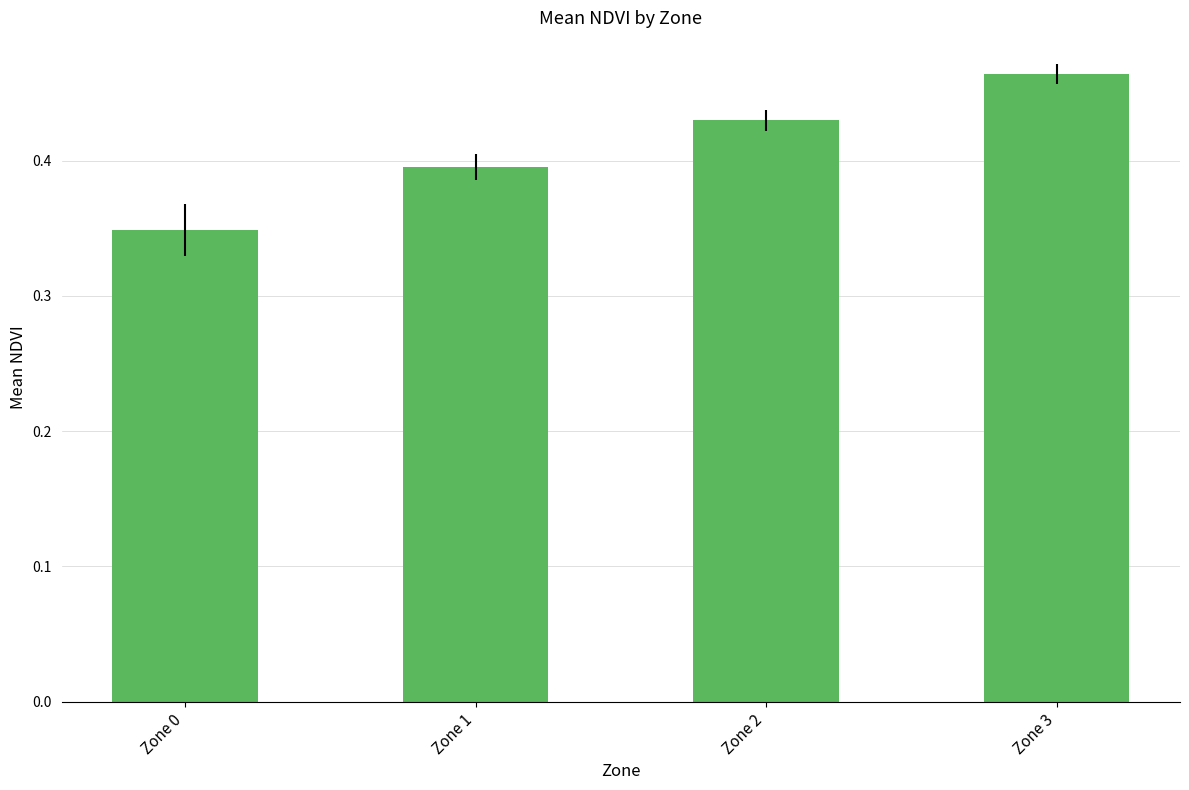

Which category has the lowest value across all series?

Zone 0